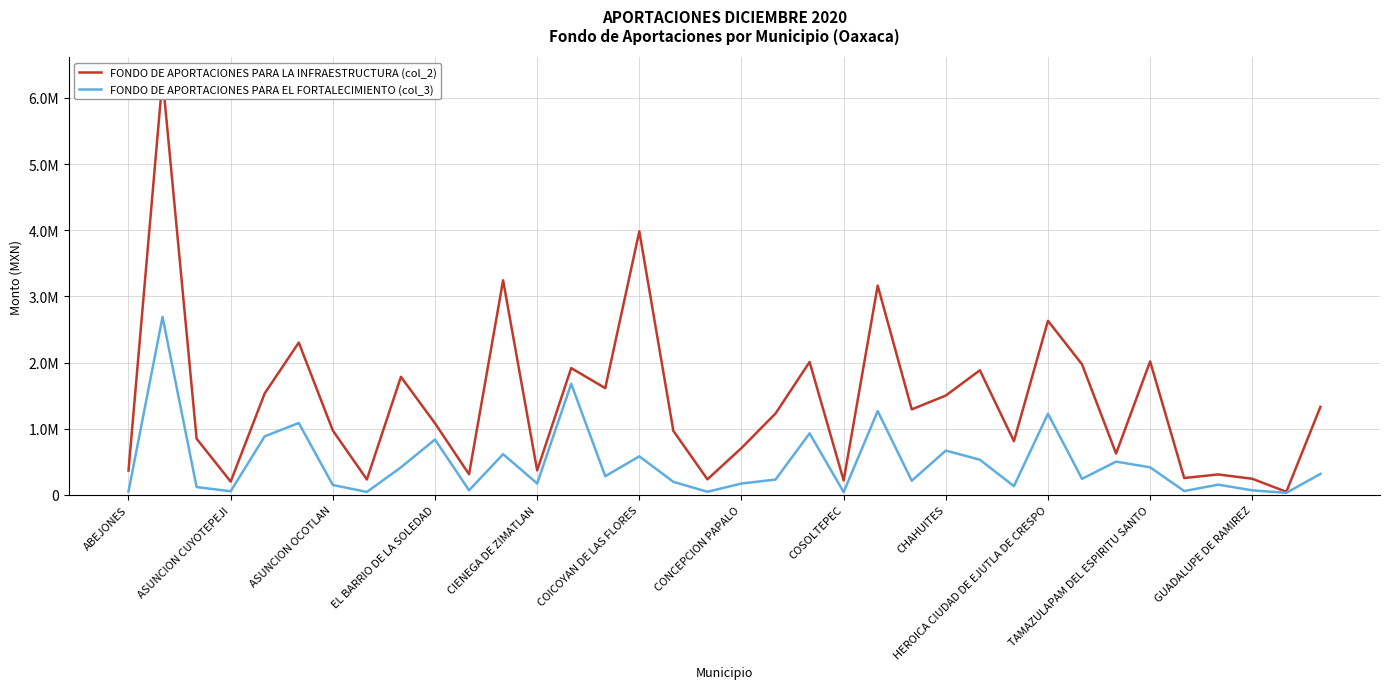

What is the total value across all series at 28?

2214999.5